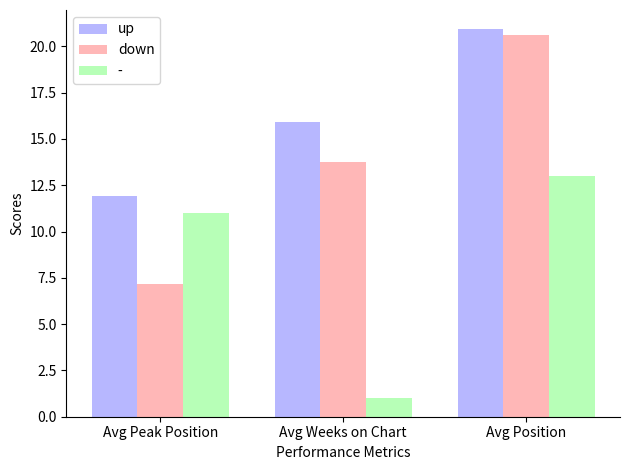

Rank the series by their maximum value, from lowest to highest.

-, down, up